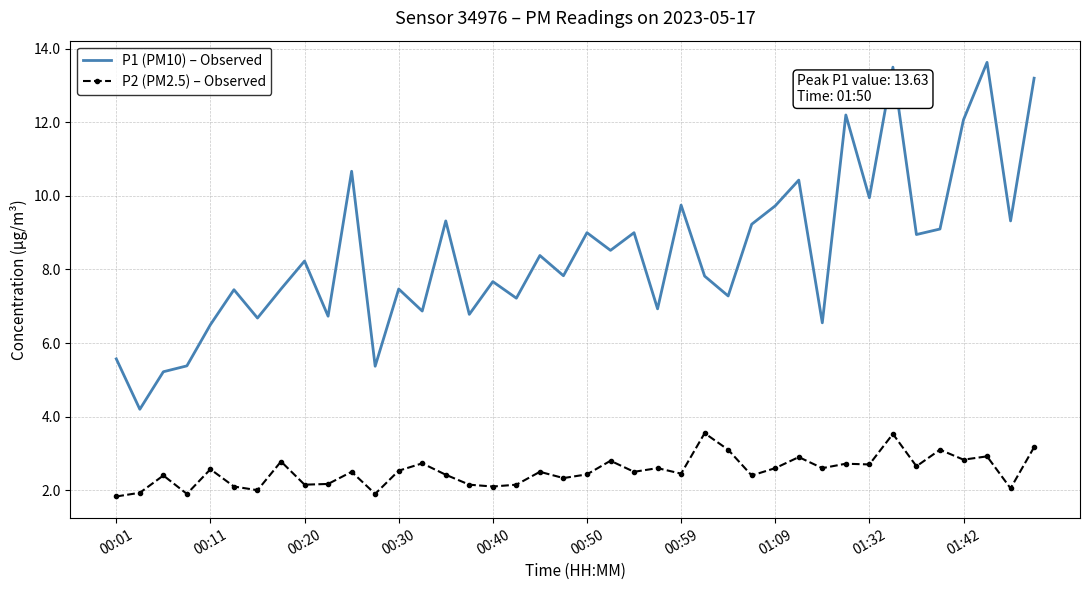

True or false: P1 (PM10) – Observed and P2 (PM2.5) – Observed intersect in this chart.

False